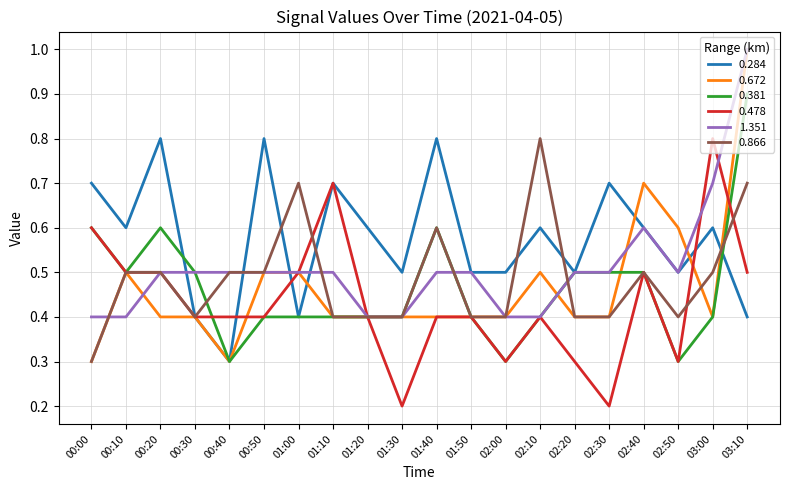

Between 00:30 and 03:10, which series saw the biggest shift?

0.672